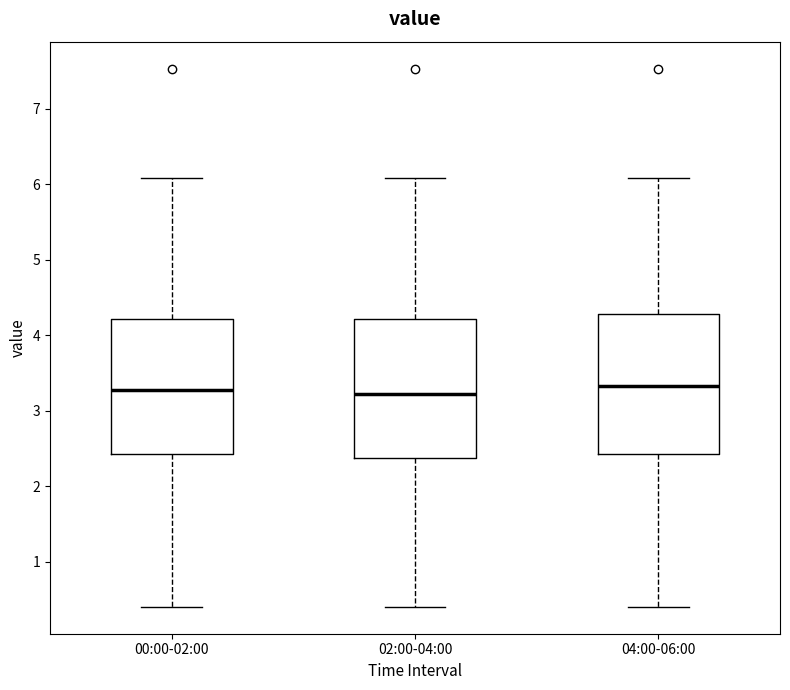

Reading left to right, transcribe this box plot: for each box, give where its median line is, the range the box spans, and where its two whiskers end, as read against the y-axis. The values are not printed on the chart, so give them approximately, as read against the axis.

00:00-02:00: median 3.3, box 2.4 to 4.2, whiskers 0.4 to 6.1
02:00-04:00: median 3.2, box 2.4 to 4.2, whiskers 0.4 to 6.1
04:00-06:00: median 3.3, box 2.4 to 4.3, whiskers 0.4 to 6.1